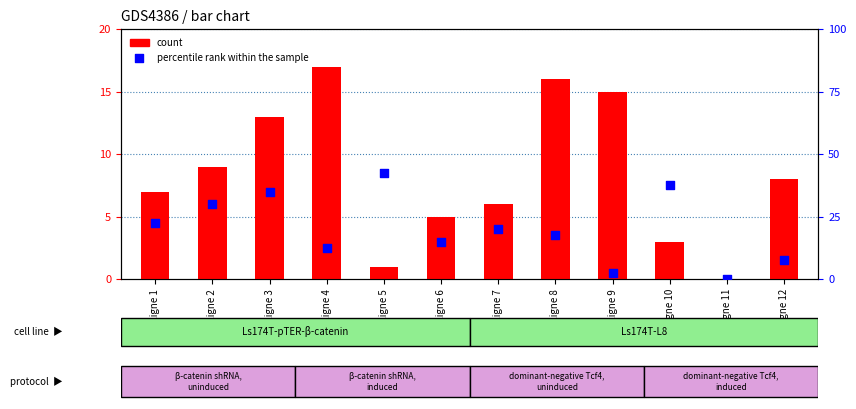

Which series has the largest total across all categories?

percentile rank within the sample